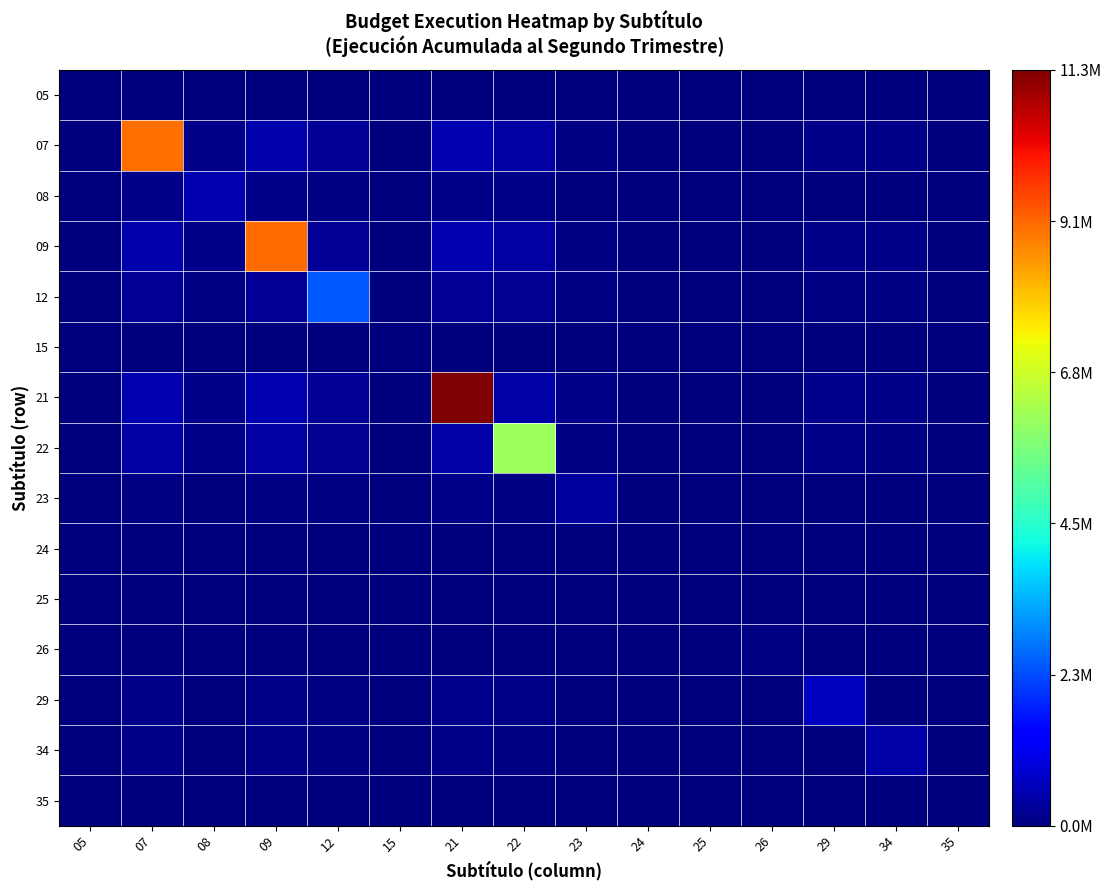

Reading left to right, list all the values displayed in this chart.

05: 05=0.0	07=0.0	08=0.0	09=0.0	12=0.0	15=0.0	21=0.0	22=0.0	23=0.0	24=0.0	25=0.0	26=0.0	29=0.0	34=0.0	35=0.0
07: 05=0.0	07=8945801.0	08=108643.1	09=448859.4	12=231178.4	15=0.0	21=503024.0	22=370103.7	23=86341.1	24=0.0	25=29518.5	26=33163.2	29=120994.3	34=94843.4	35=0.0
08: 05=0.0	07=108643.1	08=527770.0	09=109024.2	12=56151.3	15=0.0	21=122180.4	22=89895.1	23=20971.5	24=0.0	25=7169.8	26=8055.1	29=29388.5	34=23036.7	35=0.0
09: 05=0.0	07=448859.4	08=109024.2	09=9008687.0	12=231989.5	15=0.0	21=504789.0	22=371402.3	23=86644.0	24=0.0	25=29622.1	26=33279.5	29=121418.8	34=95176.2	35=0.0
12: 05=0.0	07=231178.4	08=56151.3	09=231989.5	12=2389655.0	15=0.0	21=259984.1	22=191285.2	23=44624.7	24=0.0	25=15256.4	26=17140.1	29=62535.0	34=49019.1	35=0.0
15: 05=0.0	07=0.0	08=0.0	09=0.0	12=0.0	15=0.0	21=0.0	22=0.0	23=0.0	24=0.0	25=0.0	26=0.0	29=0.0	34=0.0	35=0.0
21: 05=0.0	07=503024.0	08=122180.4	09=504789.0	12=259984.1	15=0.0	21=11314053.0	22=416220.0	23=97099.5	24=0.0	25=33196.6	26=37295.4	29=136070.6	34=106661.2	35=0.0
22: 05=0.0	07=370103.7	08=89895.1	09=371402.3	12=191285.2	15=0.0	21=416220.0	22=6124740.0	23=71441.7	24=0.0	25=24424.7	26=27440.4	29=100115.0	34=78476.8	35=0.0
23: 05=0.0	07=86341.1	08=20971.5	09=86644.0	12=44624.7	15=0.0	21=97099.5	22=71441.7	23=333331.0	24=0.0	25=5698.0	26=6401.5	29=23355.7	34=18307.8	35=0.0
24: 05=0.0	07=0.0	08=0.0	09=0.0	12=0.0	15=0.0	21=0.0	22=0.0	23=0.0	24=0.0	25=0.0	26=0.0	29=0.0	34=0.0	35=0.0
25: 05=0.0	07=29518.5	08=7169.8	09=29622.1	12=15256.4	15=0.0	21=33196.6	22=24424.7	23=5698.0	24=0.0	25=38961.0	26=2188.6	29=7984.9	34=6259.1	35=0.0
26: 05=0.0	07=33163.2	08=8055.1	09=33279.5	12=17140.1	15=0.0	21=37295.4	22=27440.4	23=6401.5	24=0.0	25=2188.6	26=49176.0	29=8970.8	34=7031.9	35=0.0
29: 05=0.0	07=120994.3	08=29388.5	09=121418.8	12=62535.0	15=0.0	21=136070.6	22=100115.0	23=23355.7	24=0.0	25=7984.9	26=8970.8	29=654592.0	34=25655.6	35=0.0
34: 05=0.0	07=94843.4	08=23036.7	09=95176.2	12=49019.1	15=0.0	21=106661.2	22=78476.8	23=18307.8	24=0.0	25=6259.1	26=7031.9	29=25655.6	34=402212.0	35=0.0
35: 05=0.0	07=0.0	08=0.0	09=0.0	12=0.0	15=0.0	21=0.0	22=0.0	23=0.0	24=0.0	25=0.0	26=0.0	29=0.0	34=0.0	35=0.0